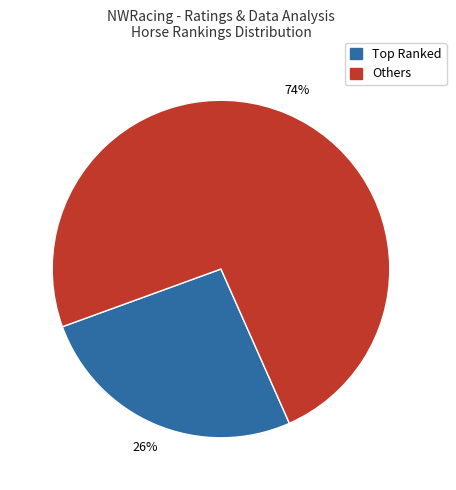

To the nearest percent, what is the difference between the largest and smallest slice percentages?

48%